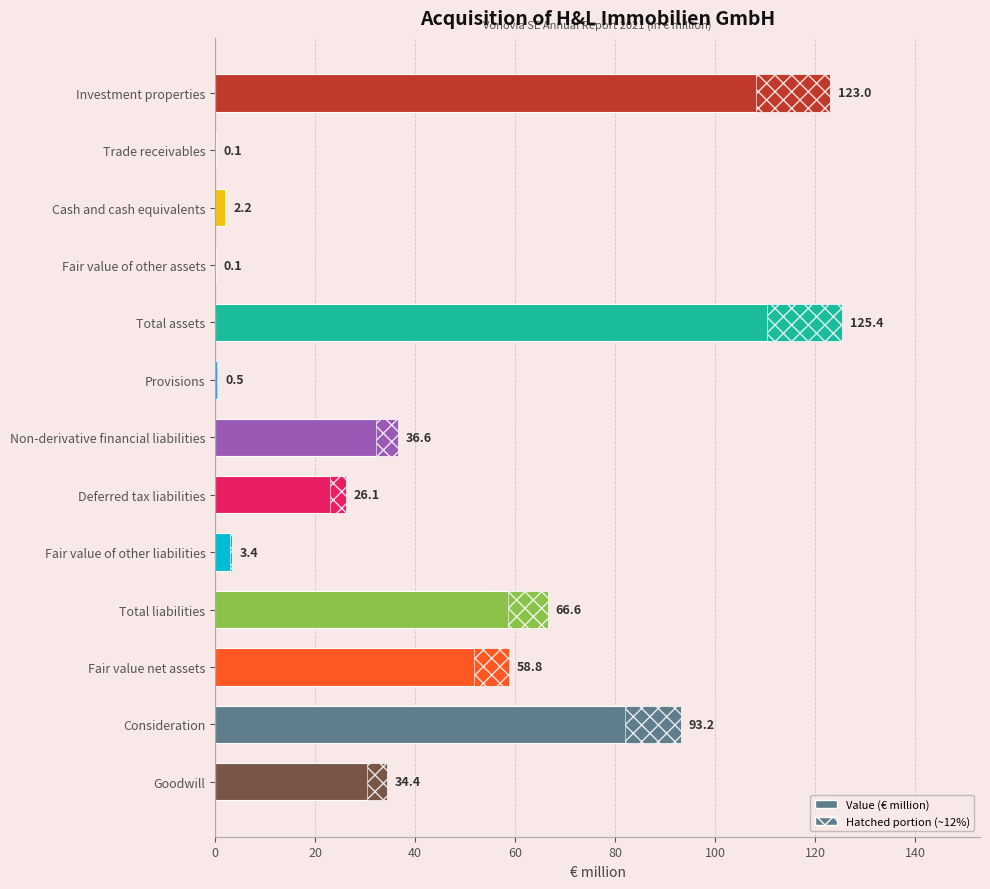

What is the minimum value shown in the chart?

0.1